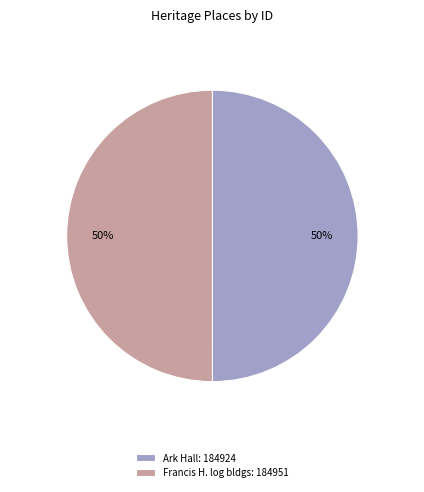

Is it true that Ark Hall: 184924 is 45% of the pie?

False